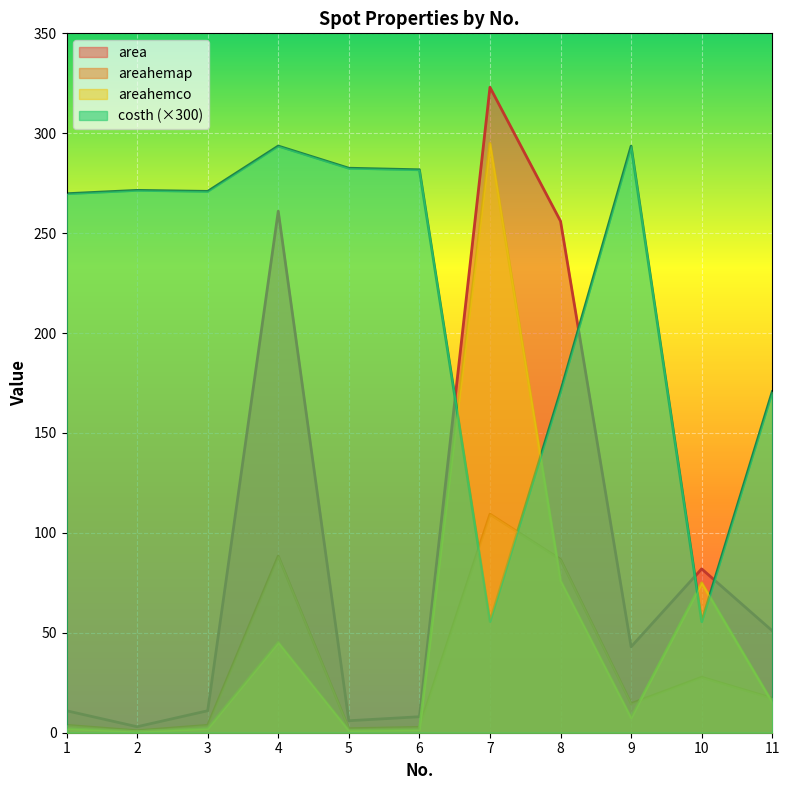

Where is the first local maximum for costh?

2